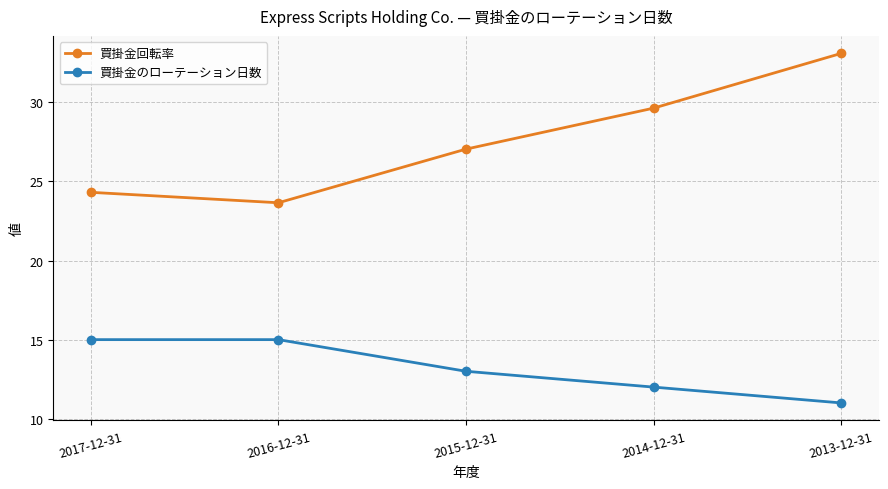

List the series in order of their overall mean, lowest first.

買掛金のローテーション日数, 買掛金回転率